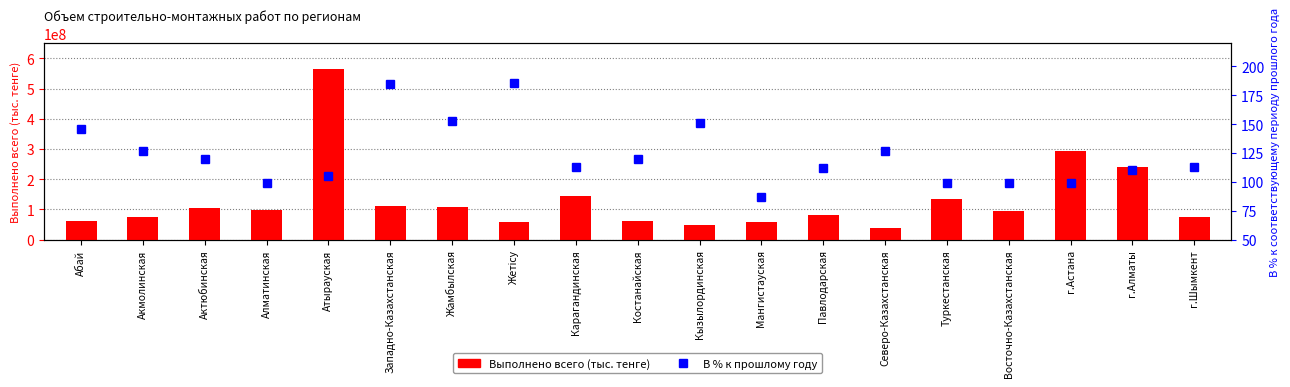

Reading left to right, transcribe all the data shown in this chart.

Выполнено всего (тыс. тенге): 62900900.0	75421522.0	105630041.0	99298991.0	565141762.0	110815343.0	107002162.0	60023432.0	145055979.0	62401354.0	50042006.0	59595925.0	81348002.0	38689370.0	134408482.0	93457798.0	293979607.0	239052293.0	75312514.0
В % к прошлому году: 146.1	126.8	119.4	98.9	105.1	184.5	152.6	185.2	113.0	120.0	151.1	86.6	111.7	126.6	99.4	99.1	99.1	110.0	112.8